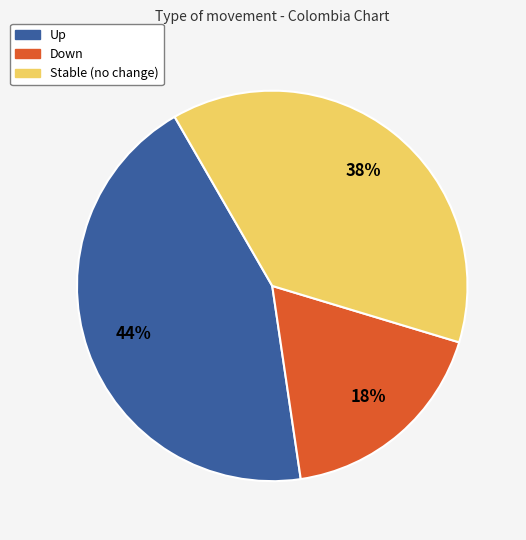

To the nearest percent, what is the average slice percentage?

33%